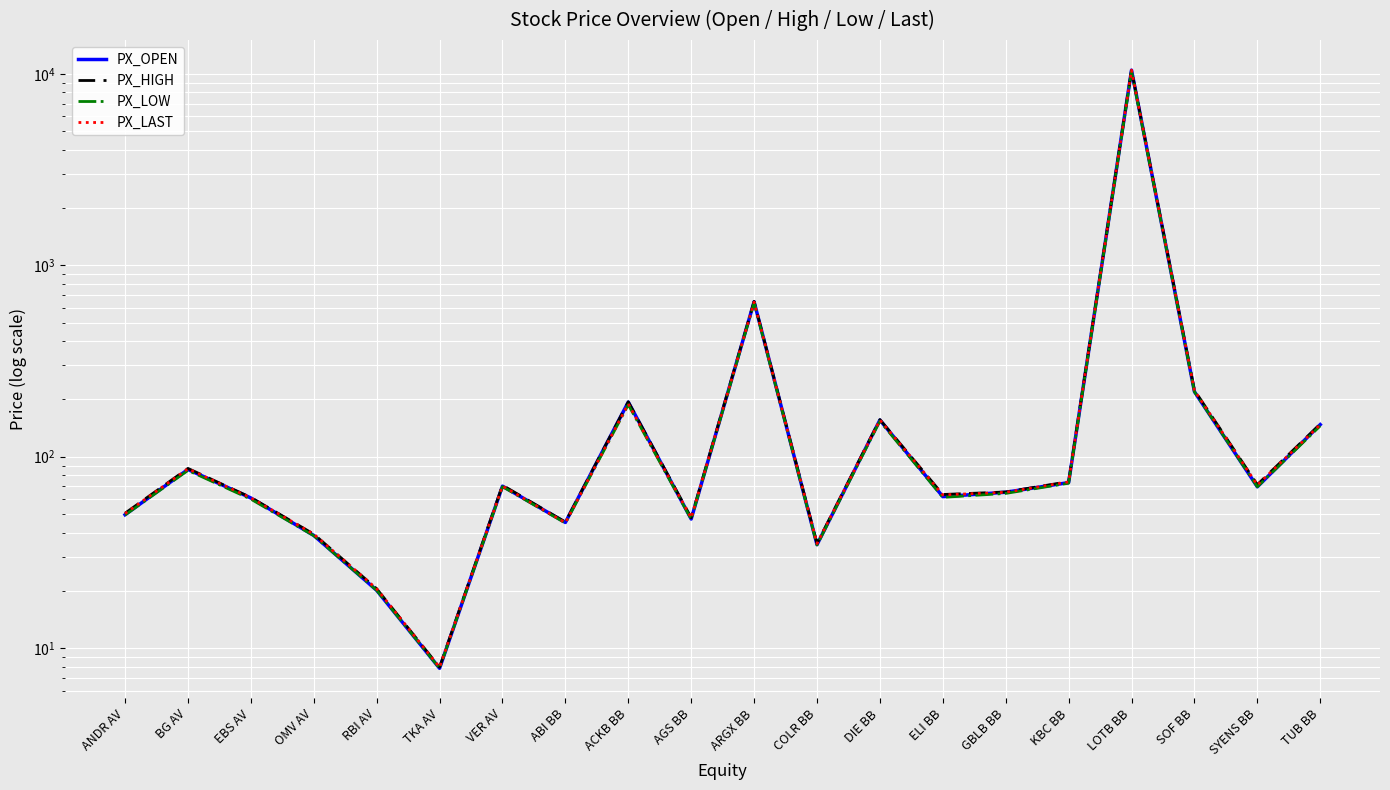

What is the total value across all series at DIE BB?

621.1